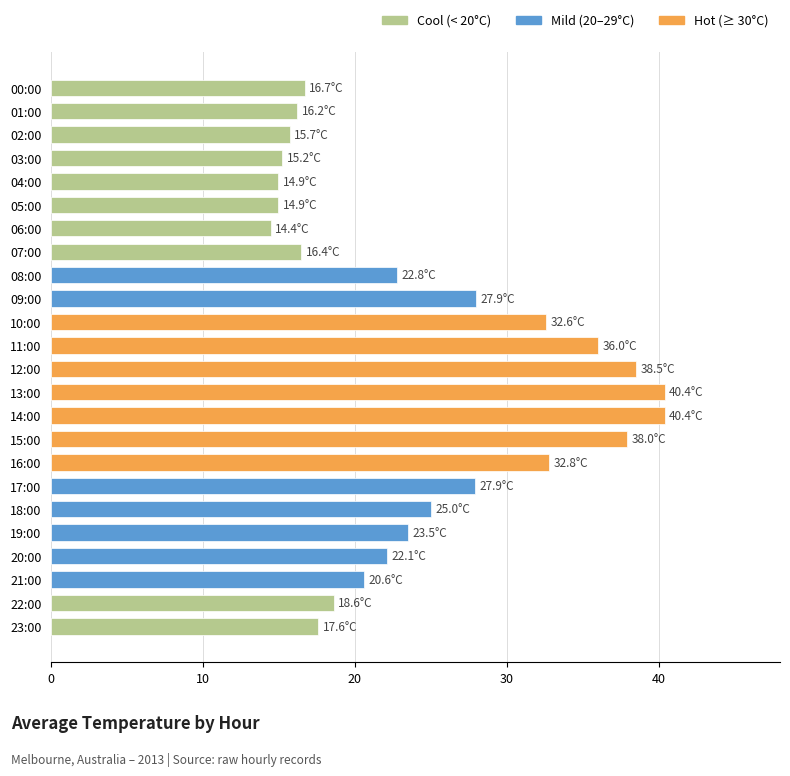

What value does the data have at 10:00?

32.6